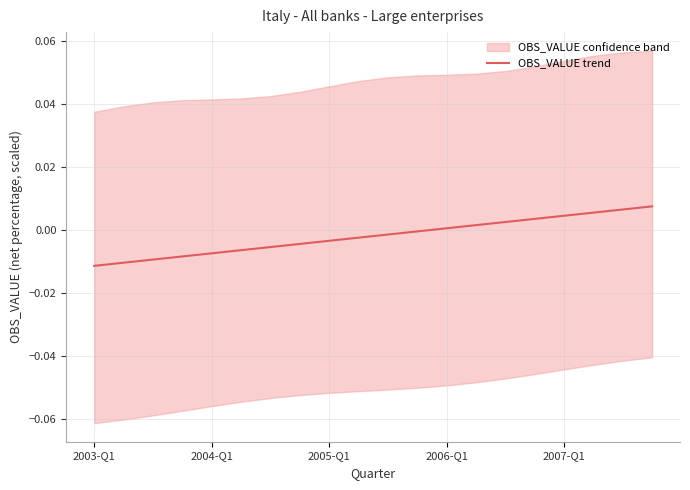

Rank the categories by value from highest to lowest.

19, 18, 17, 16, 15, 14, 13, 12, 11, 10, 9, 8, 7, 6, 5, 2007-Q1, 2006-Q1, 2005-Q1, 2004-Q1, 2003-Q1